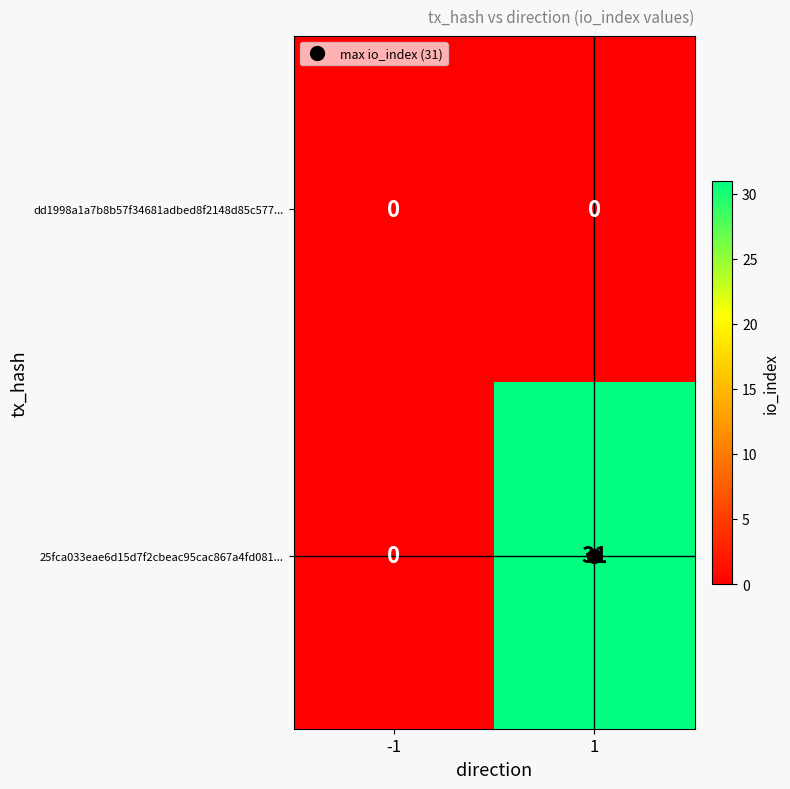

What is the maximum value for 25fca033eae6d15d7f2cbeac95cac867a4fd081...?

31